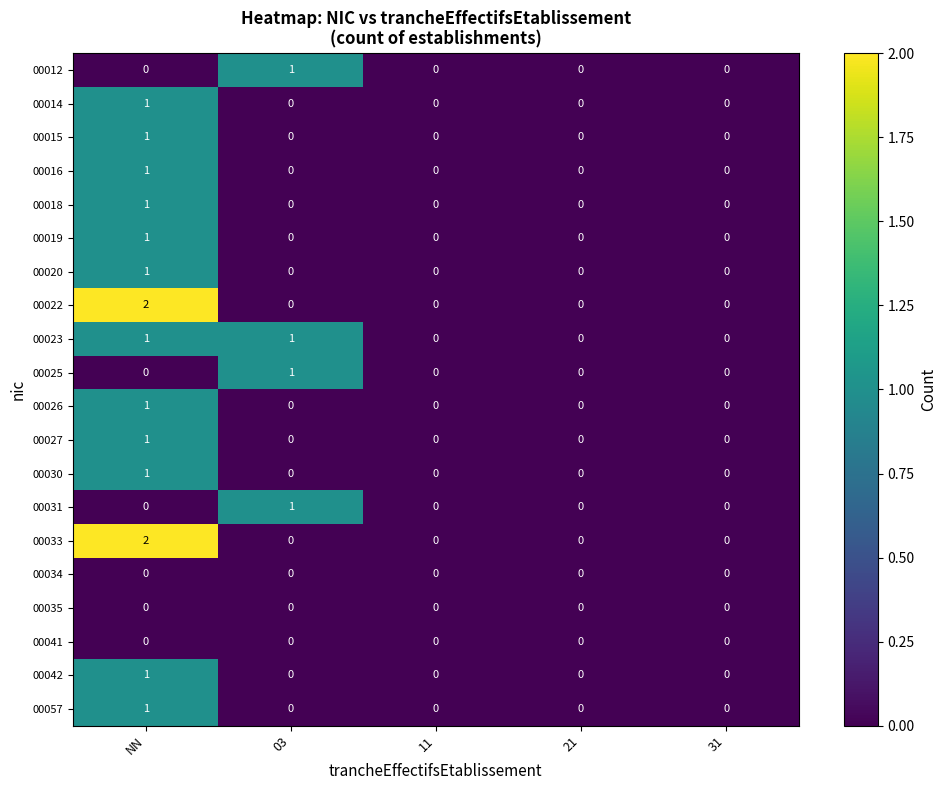

Count the 00018 values in the range 0 to 1.

5